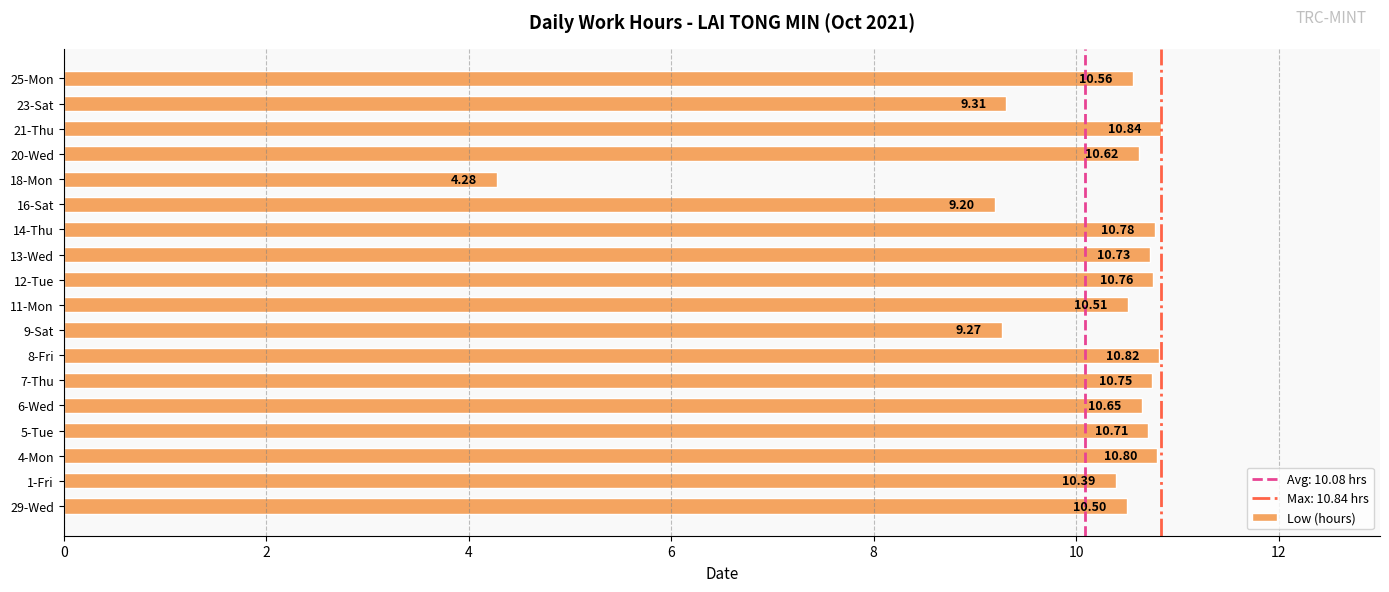

At which category does the chart reach its minimum across all series?

18-Mon